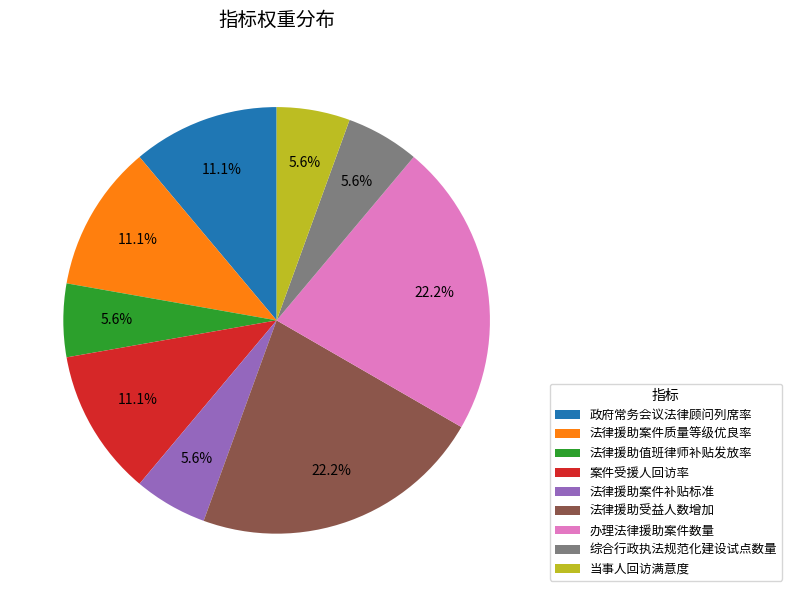

How many segments does this pie chart have?

9